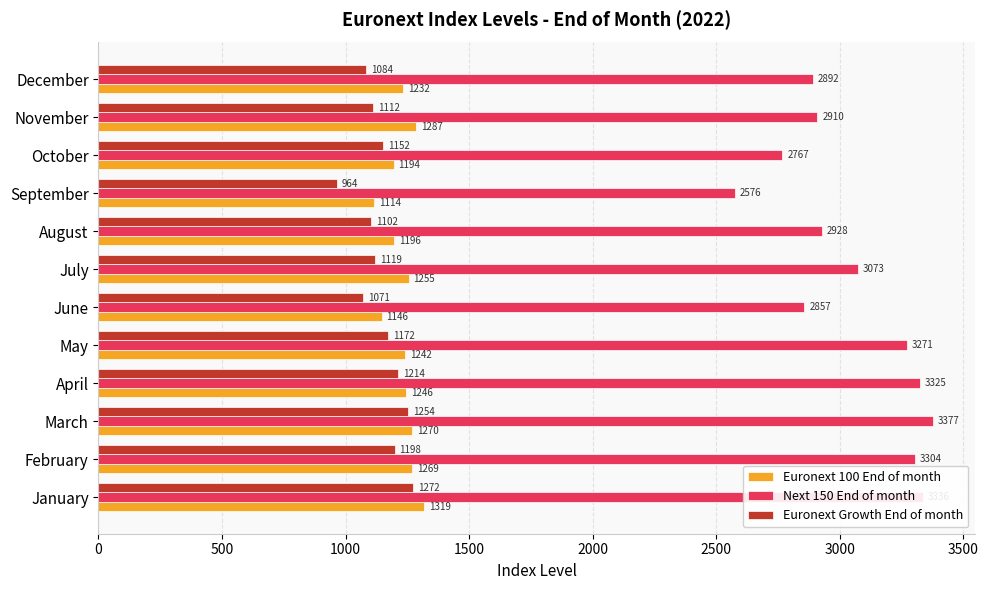

How many values in the Euronext Growth End of month series are below 1151?

6